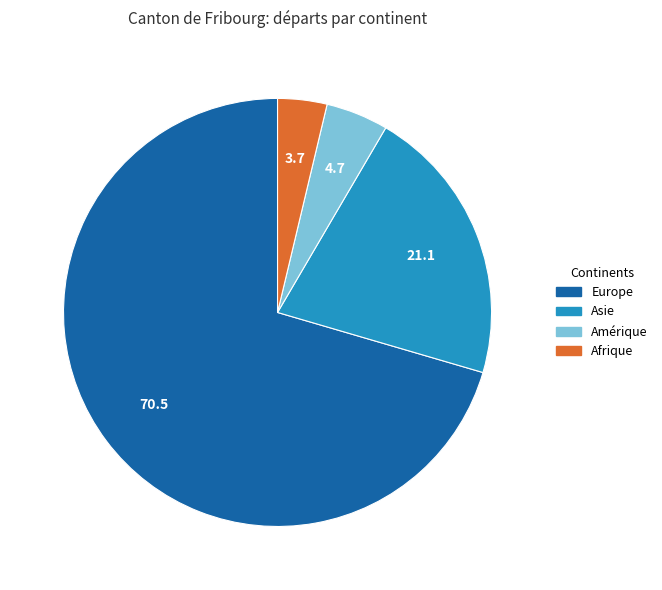

Is there any slice that represents more than half of the pie?

Yes